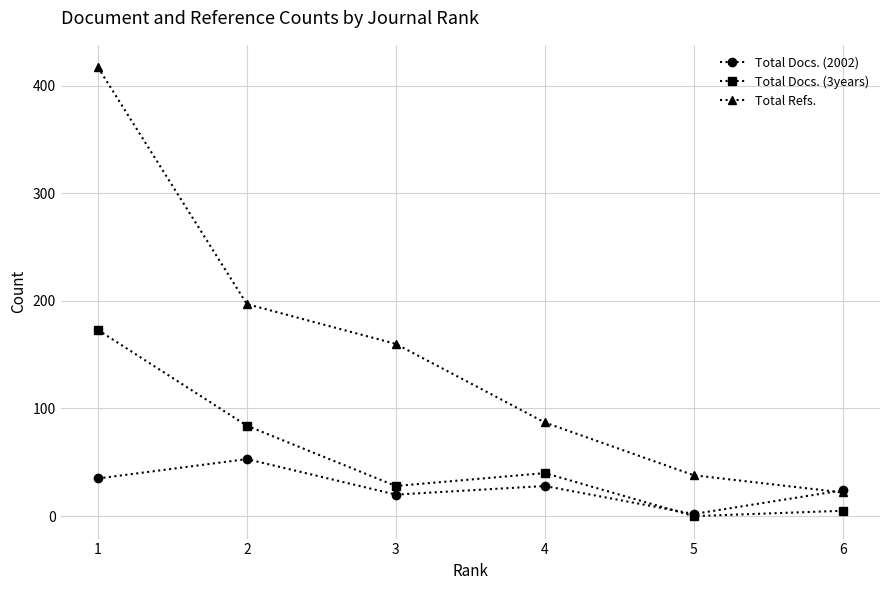

How many data points in Total Docs. (2002) are less than 28?

3